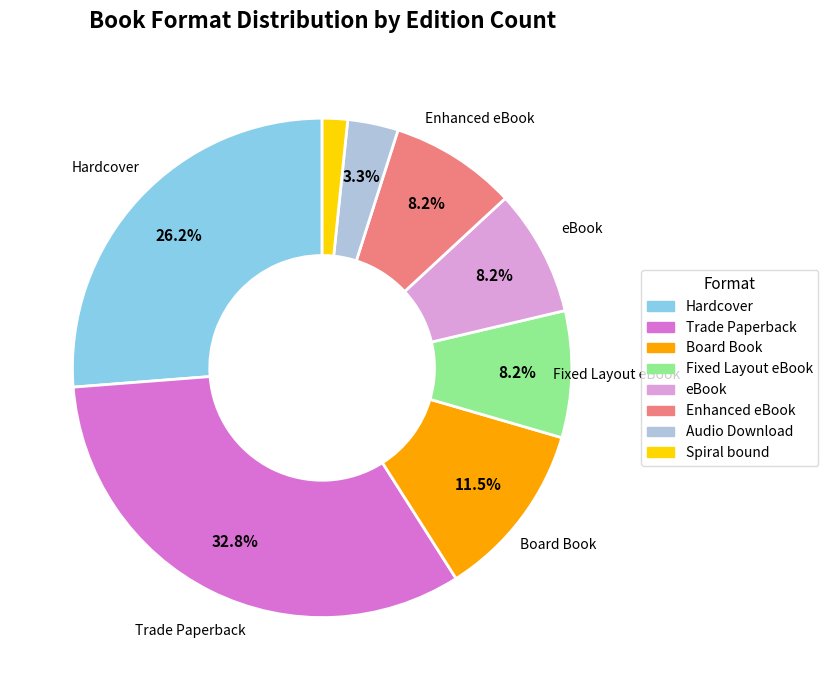

Which slice is the smallest?

Spiral bound